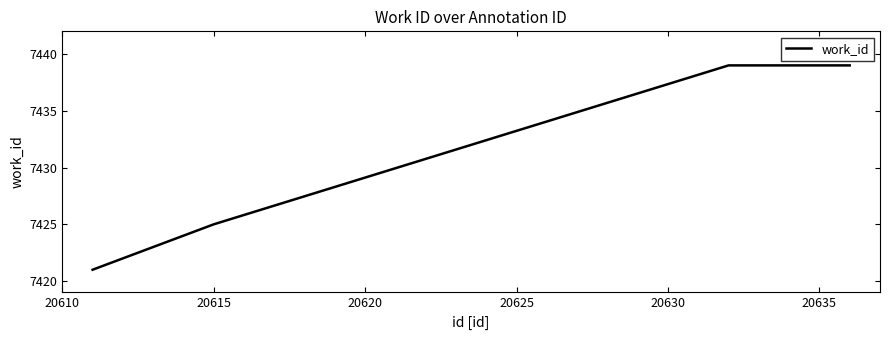

What is the minimum value shown in the chart?

7421